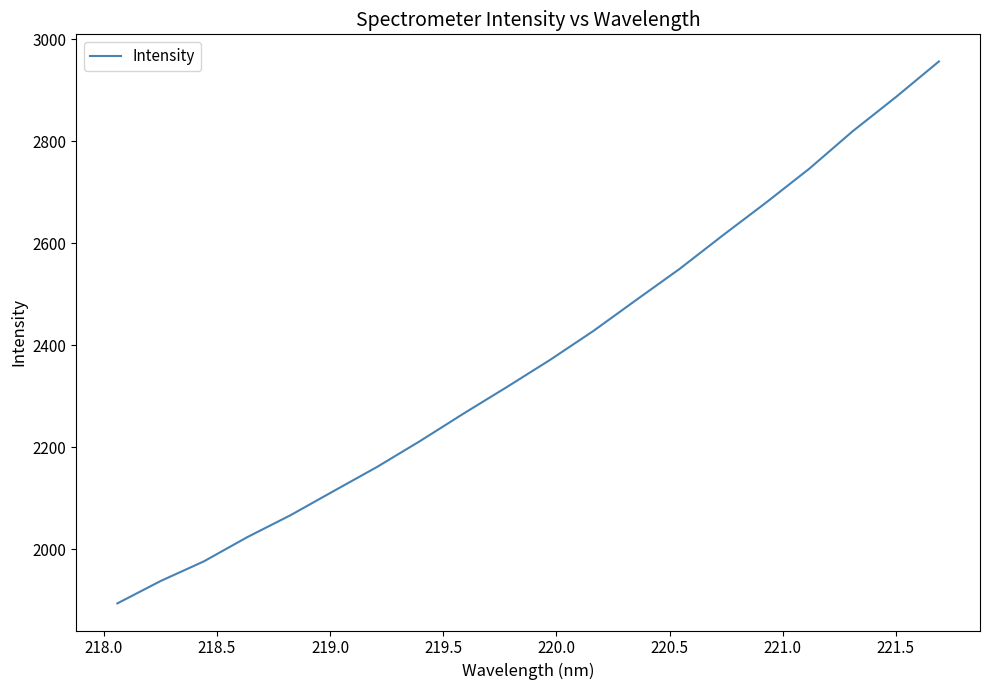

What is the maximum value shown in the chart?

2956.8